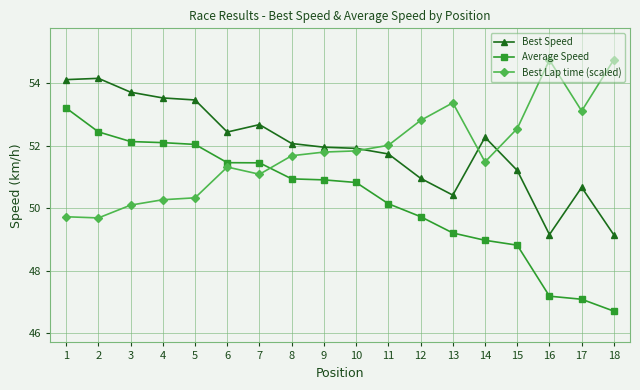

The value of Best Speed at 15 is 64.5. True or false?

False